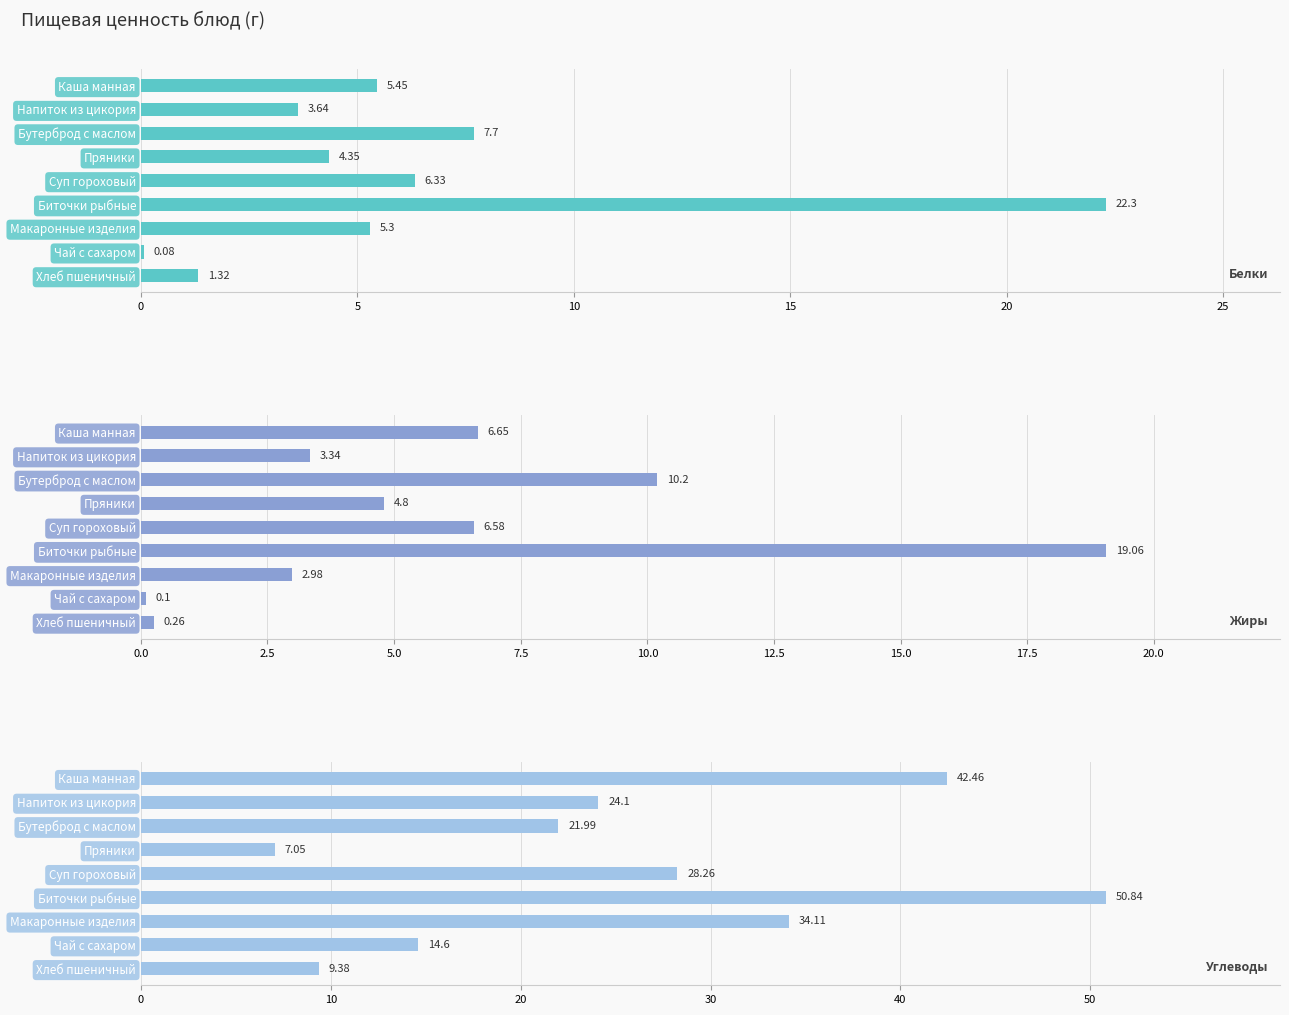

How many data points in Белки are less than 5?

4